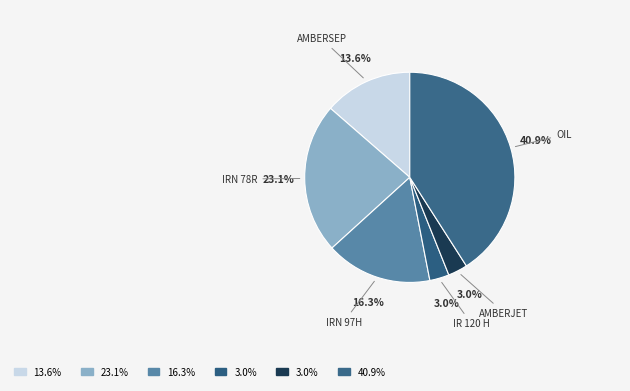

How many slices are in this pie chart?

6